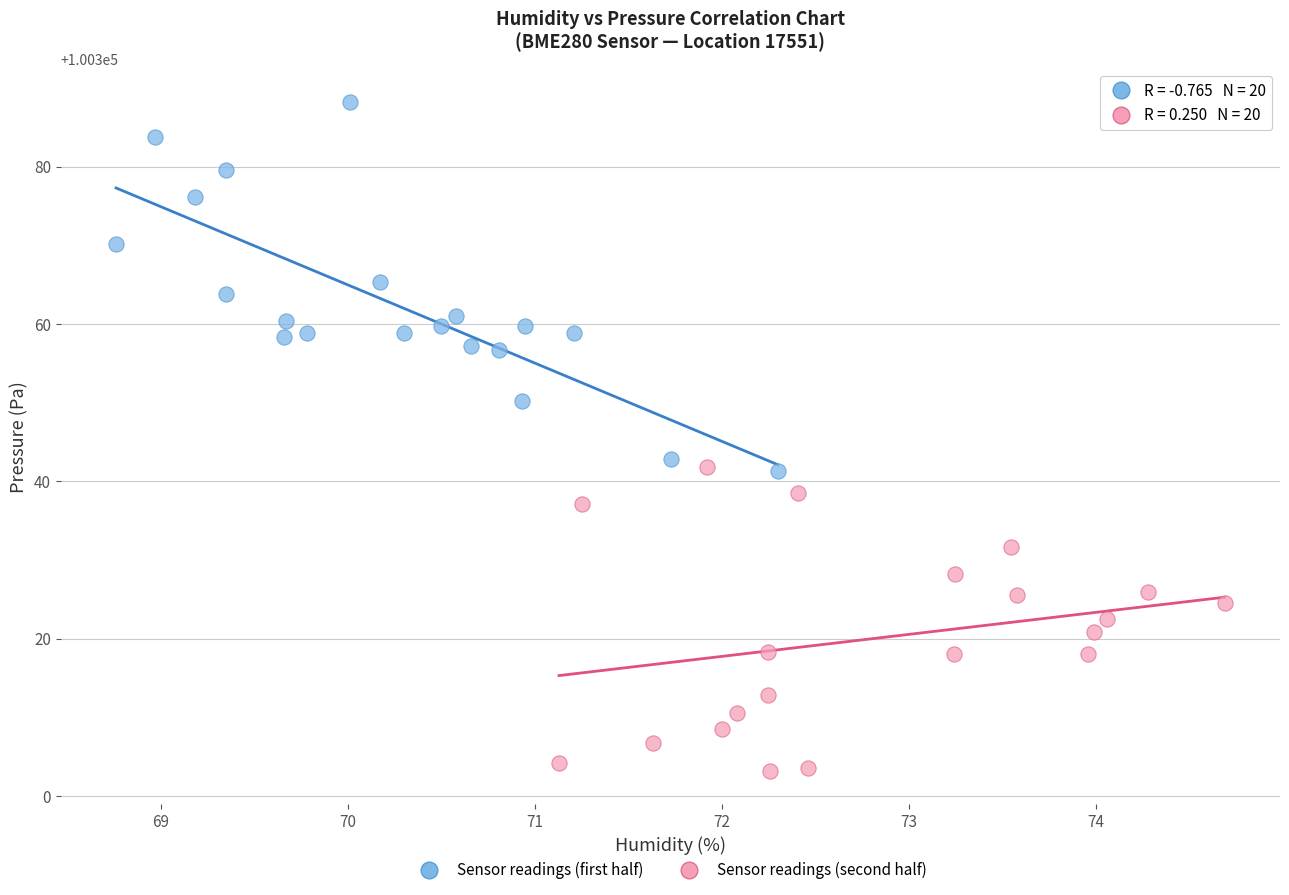

Which series contains the lowest Y value?

Sensor readings (second half)